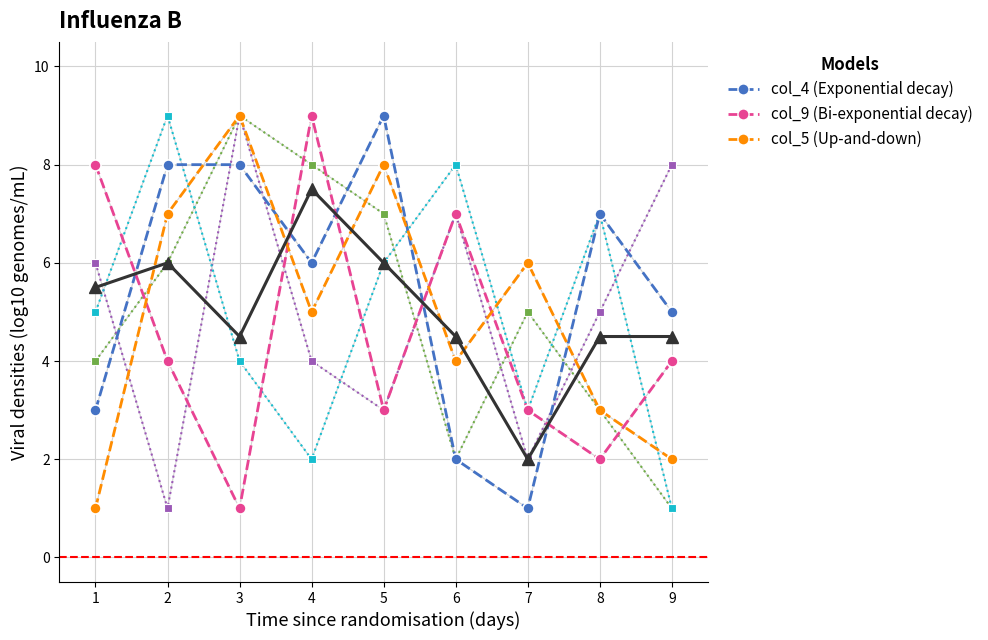

What is the minimum value shown in the chart?

1.0